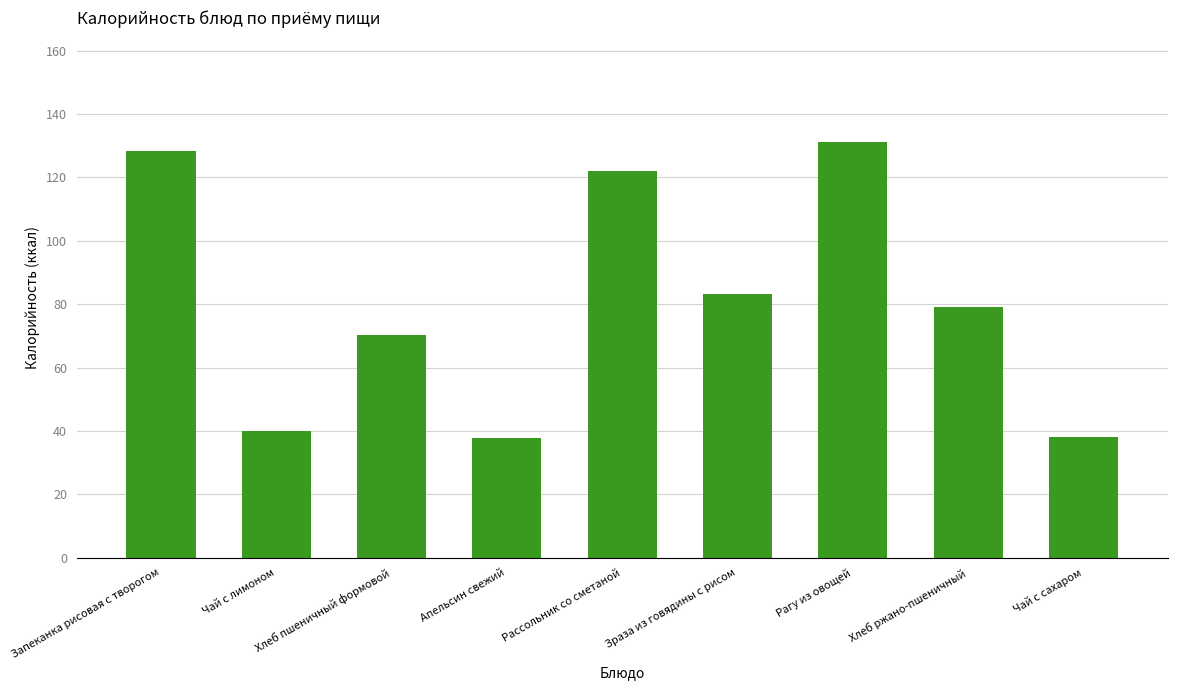

What is the ratio of the value at Чай с сахаром to the value at Рагу из овощей?

0.3